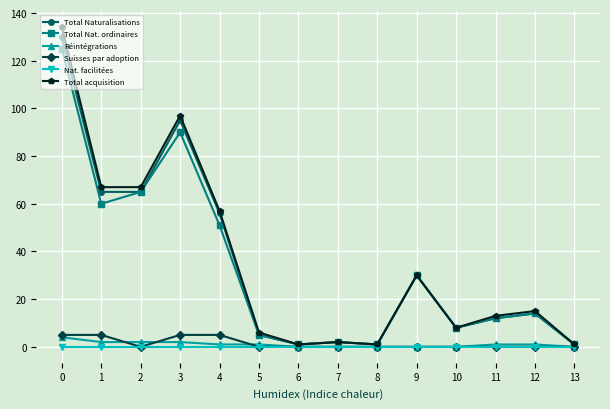

What is the maximum value shown in the chart?

134